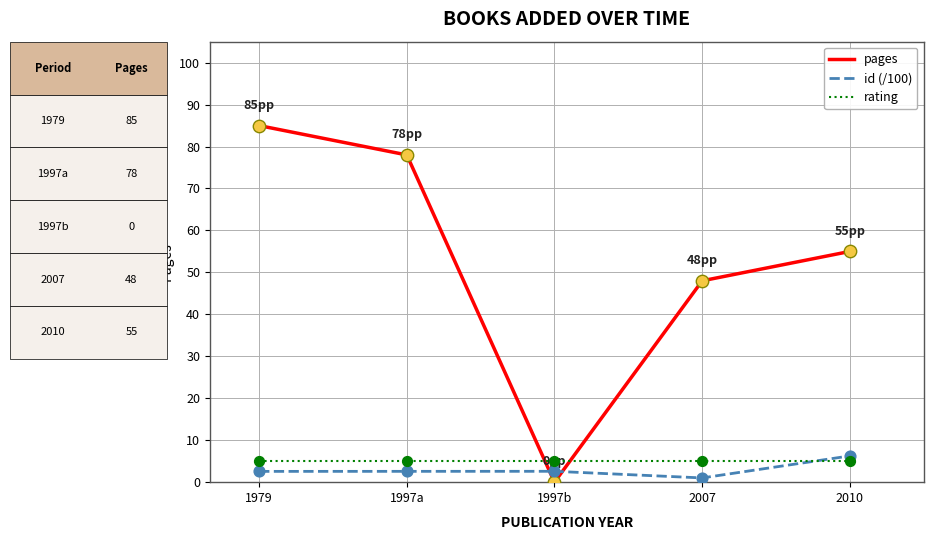

What is the total value across all series at 2007?

54.0